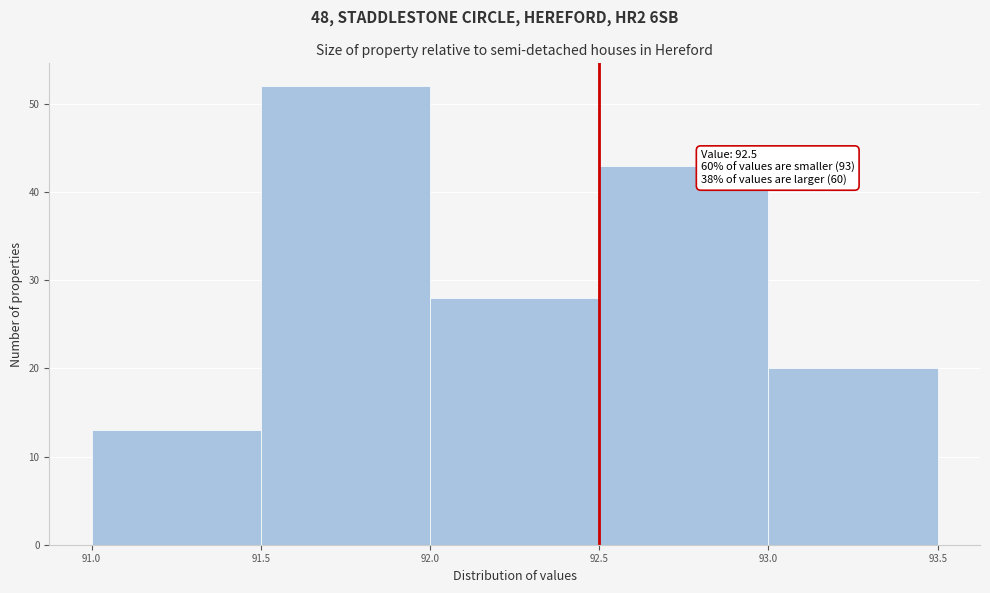

Which range on the x-axis has the tallest bar?

91.5 to 92.0